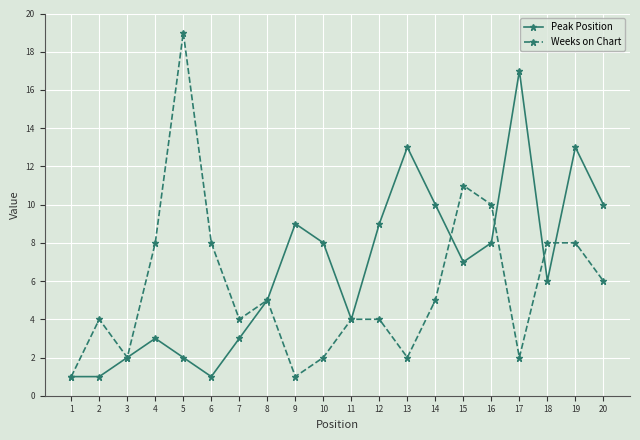

How many lines are shown in the chart?

2